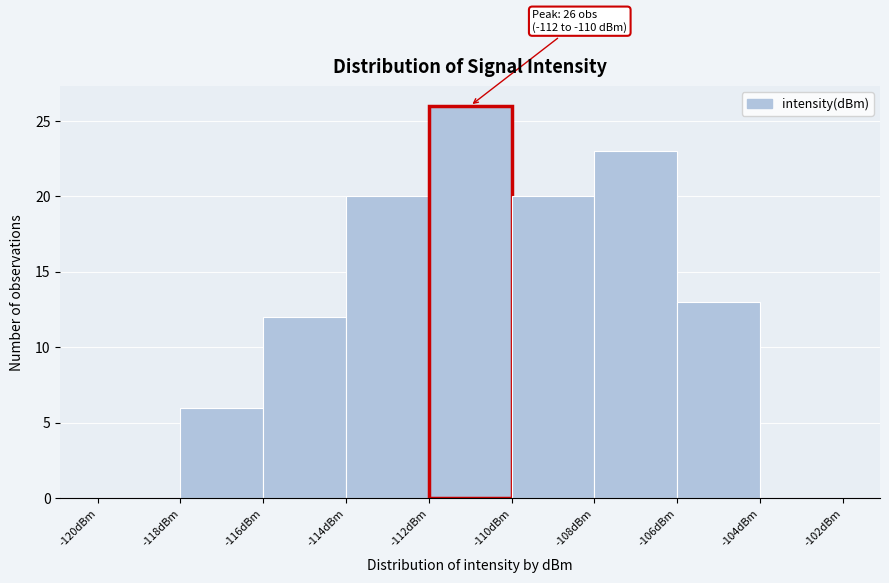

Which range on the x-axis has the tallest bar?

-112 to -110